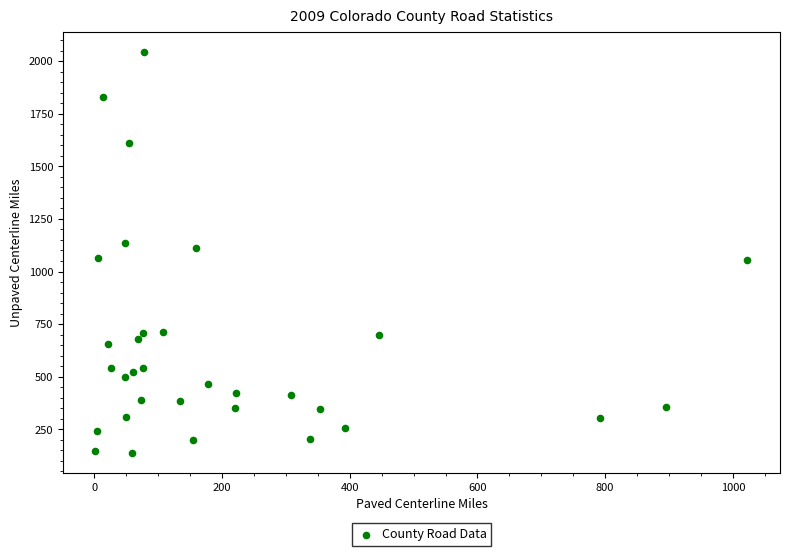

What is the range of X values (max minus min)?

1021.0